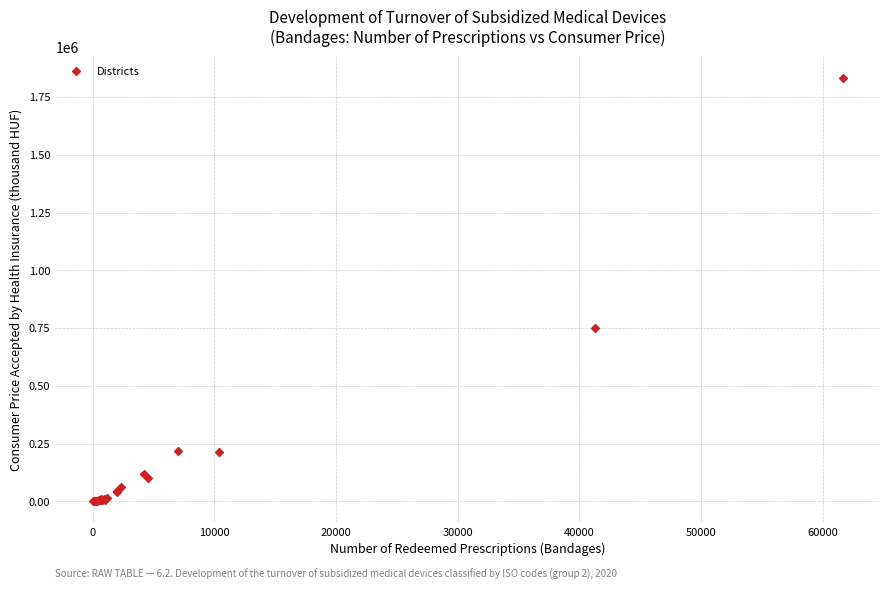

What Y value in the scatter plot is closest to 917297?

751584.3